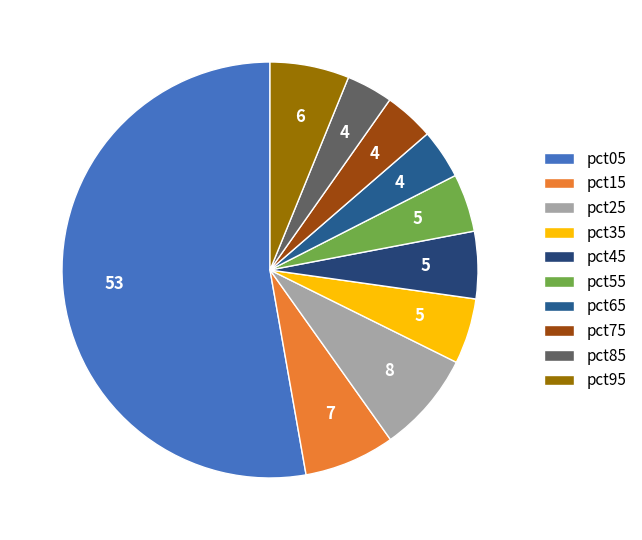

Does pct05 represent more than half of the total?

Yes